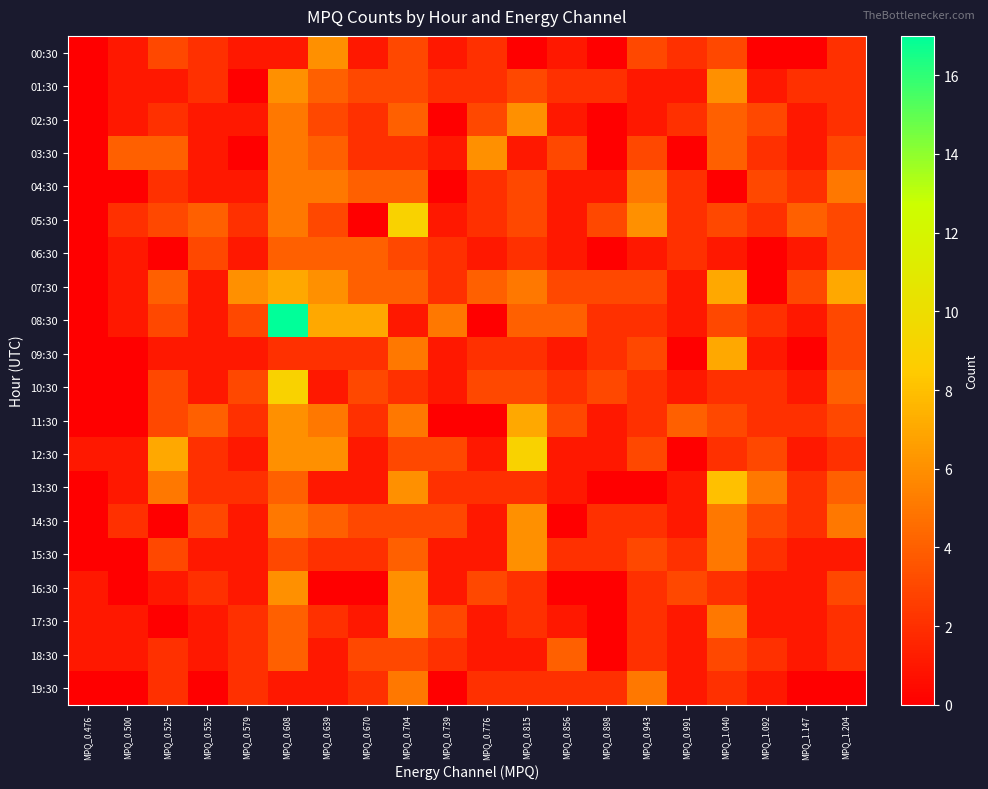

How many distinct data groups are displayed?

20